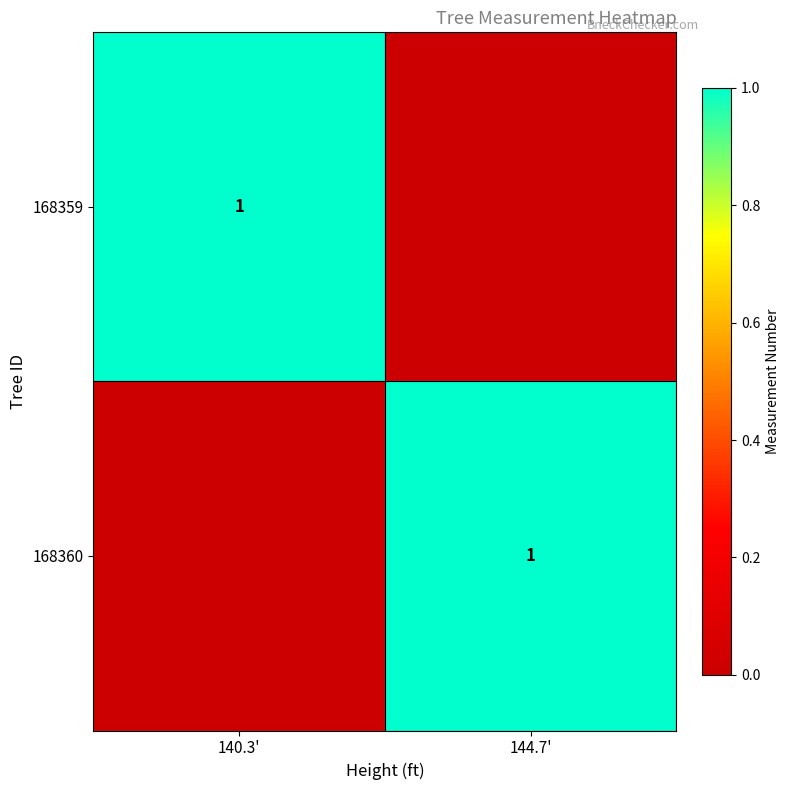

Is it true that 168360 equals 1 at 144.7'?

True